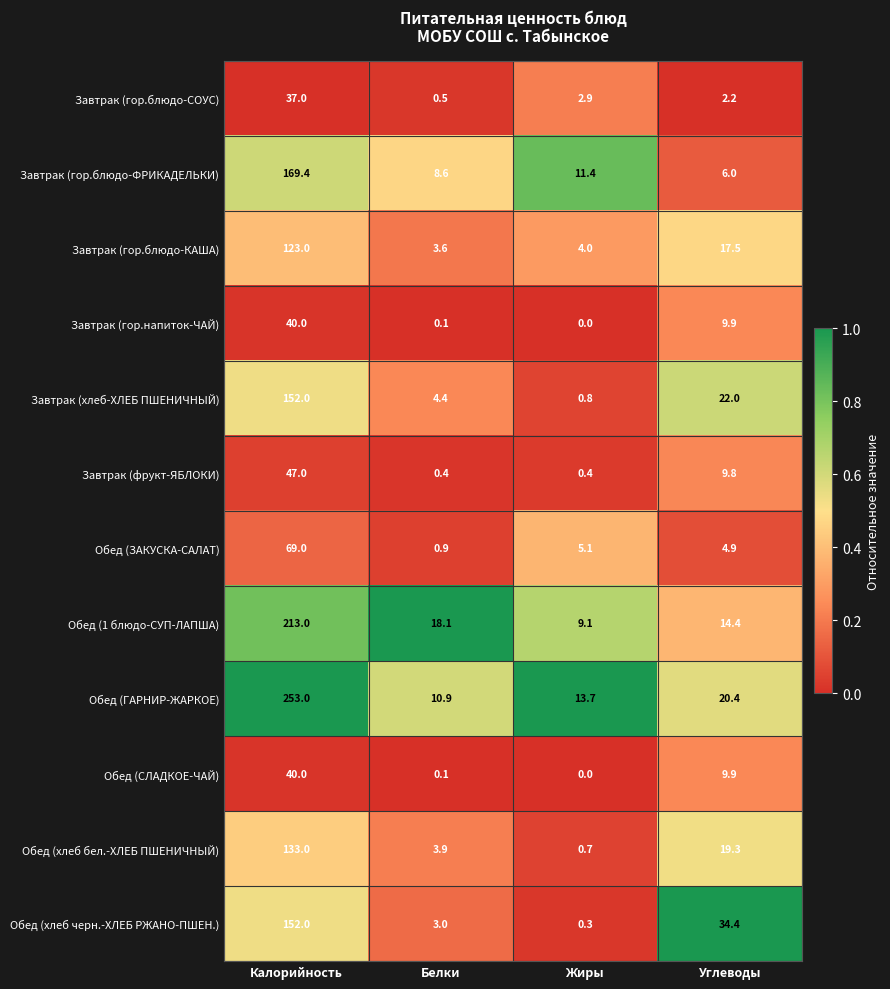

What is the greatest value displayed?

253.0